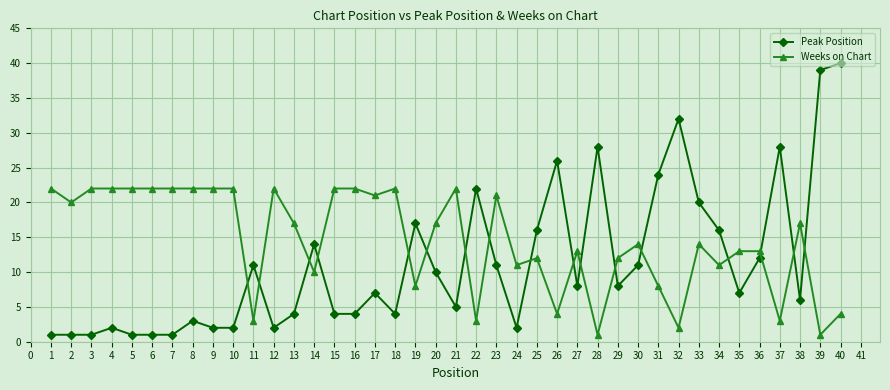

What is the total value across all series at 22?

25